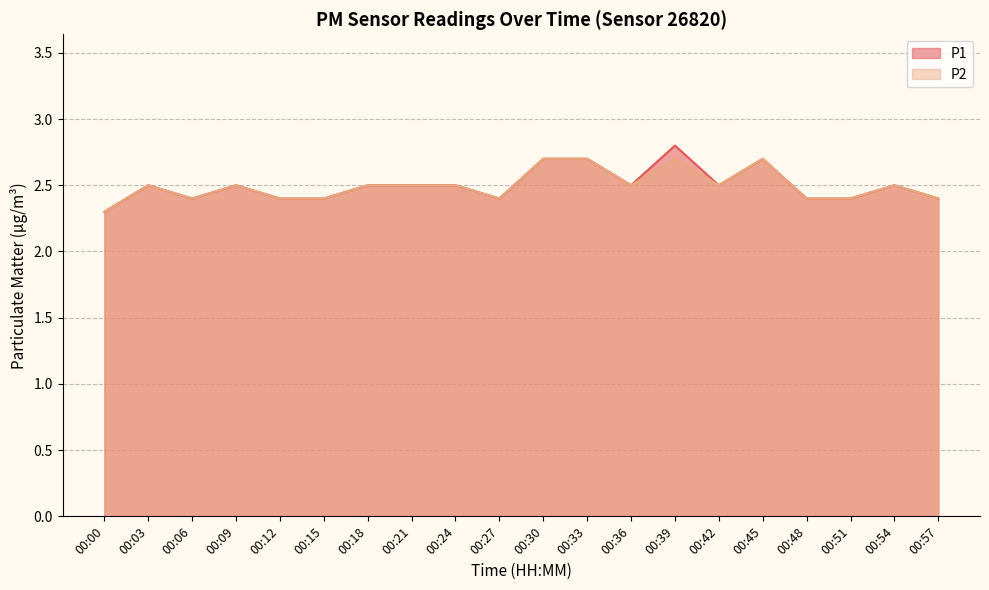

What are all the series names shown in the legend?

P1, P2